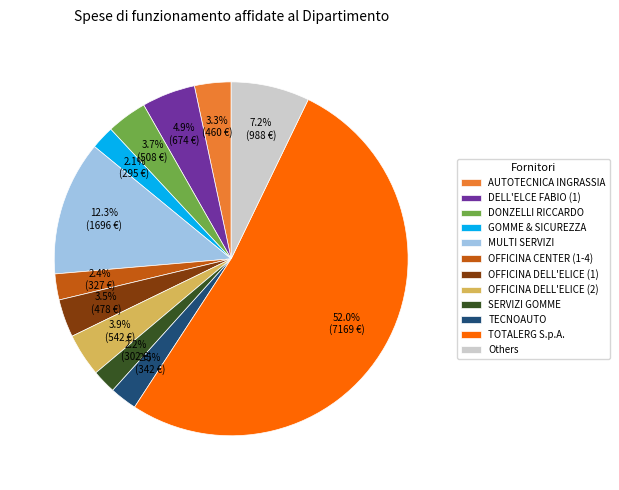

Is there a majority slice in this chart?

Yes